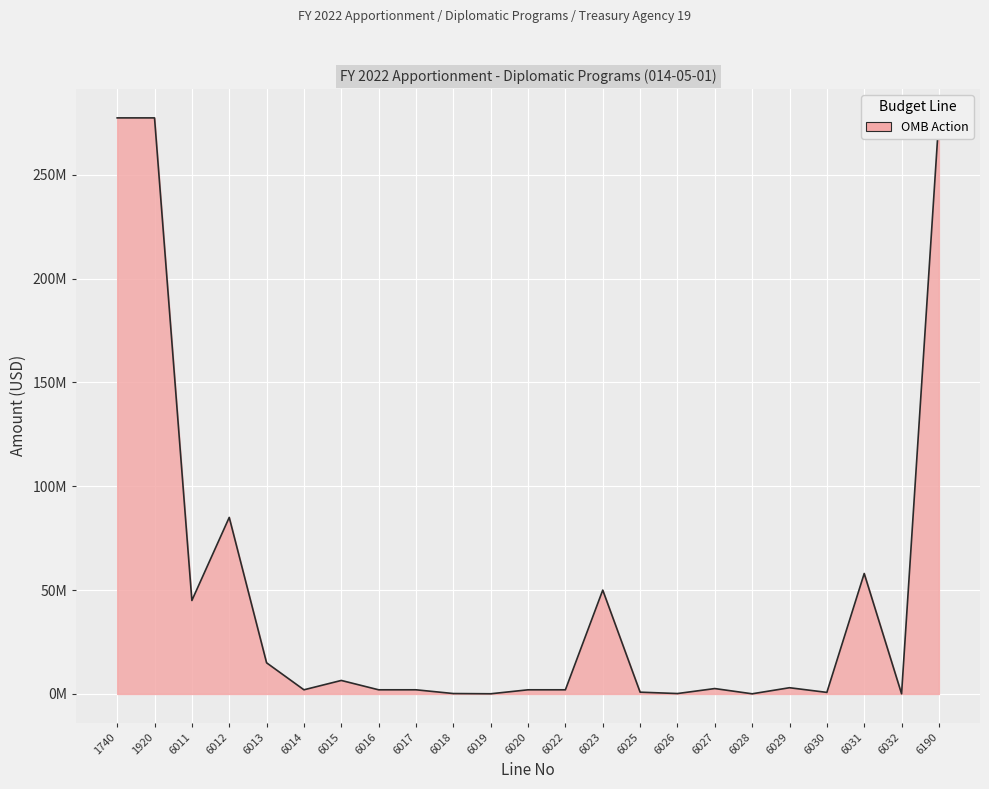

List the labels in order of value, smallest first.

6028, 6032, 6019, 6018, 6026, 6030, 6025, 6014, 6016, 6017, 6020, 6022, 6027, 6029, 6015, 6013, 6011, 6023, 6031, 6012, 1740, 1920, 6190